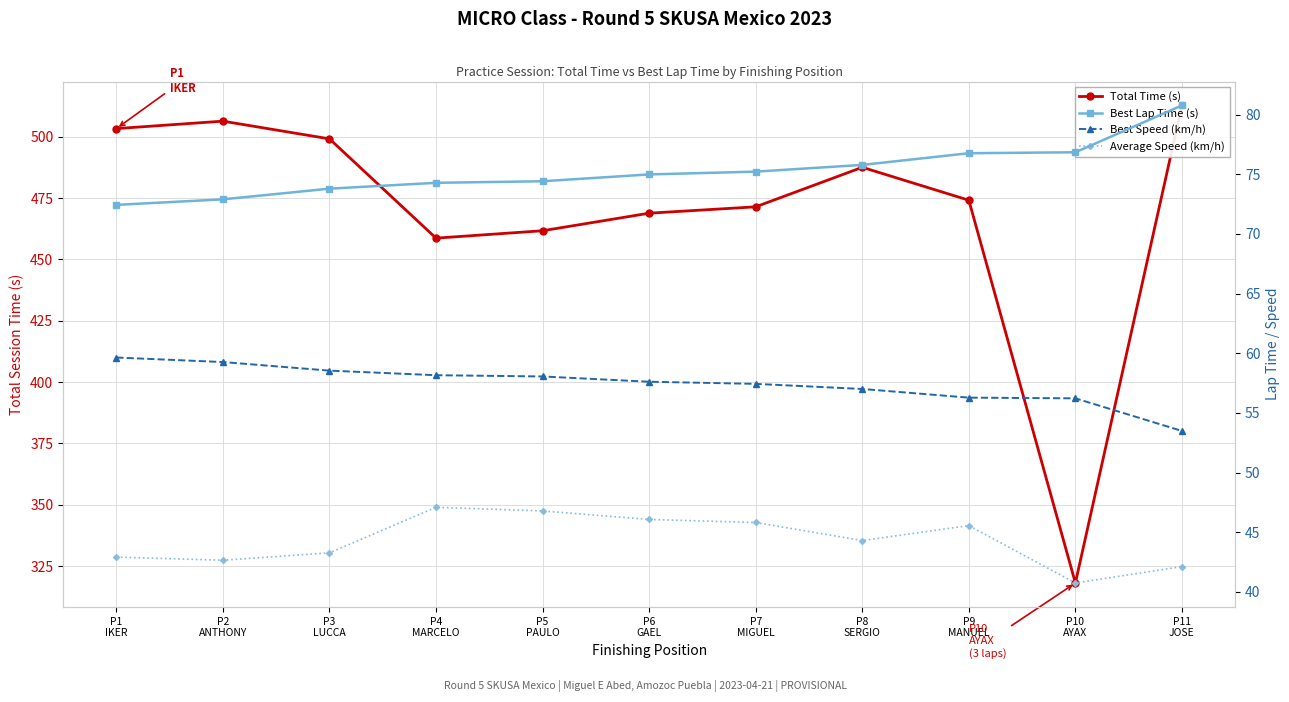

What position from the right is P1
IKER?

11